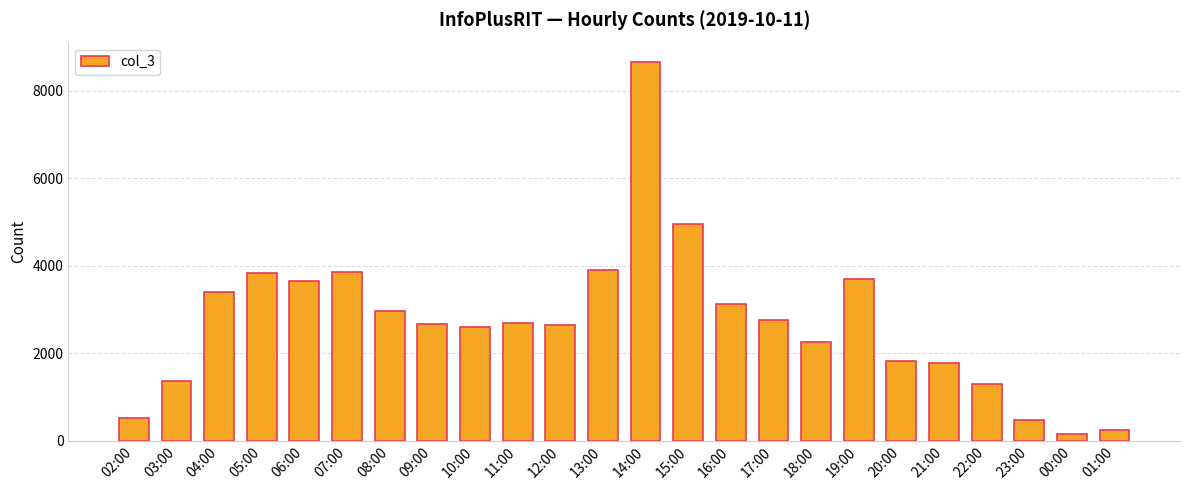

Which category has the highest value across all series?

14:00